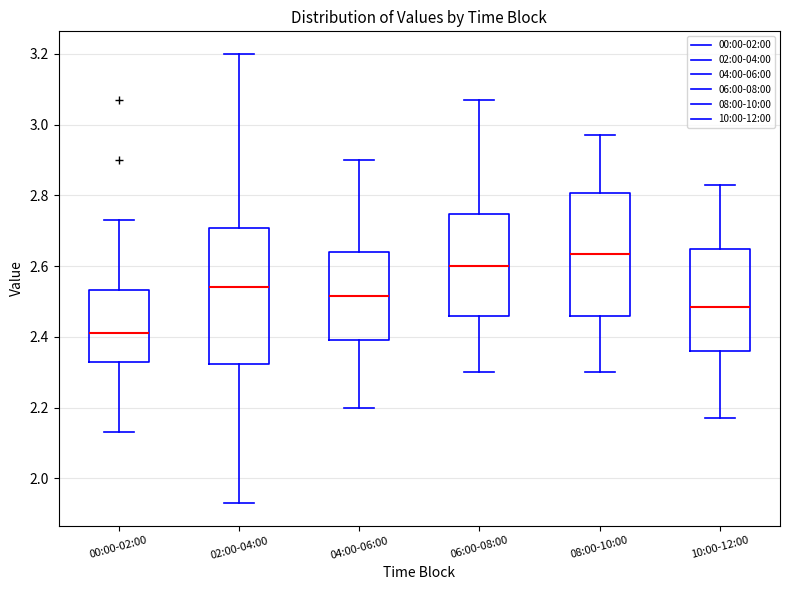

Reading left to right, read every box against the y-axis: the position of its median line, the range the box covers, and the ends of its whiskers. The values are not printed on the chart, so give them approximately, as read against the axis.

00:00-02:00: median 2.42, box 2.34 to 2.54, whiskers 2.14 to 2.74
02:00-04:00: median 2.54, box 2.32 to 2.70, whiskers 1.94 to 3.20
04:00-06:00: median 2.52, box 2.40 to 2.64, whiskers 2.20 to 2.90
06:00-08:00: median 2.60, box 2.46 to 2.74, whiskers 2.30 to 3.08
08:00-10:00: median 2.64, box 2.46 to 2.80, whiskers 2.30 to 2.98
10:00-12:00: median 2.48, box 2.36 to 2.64, whiskers 2.18 to 2.84